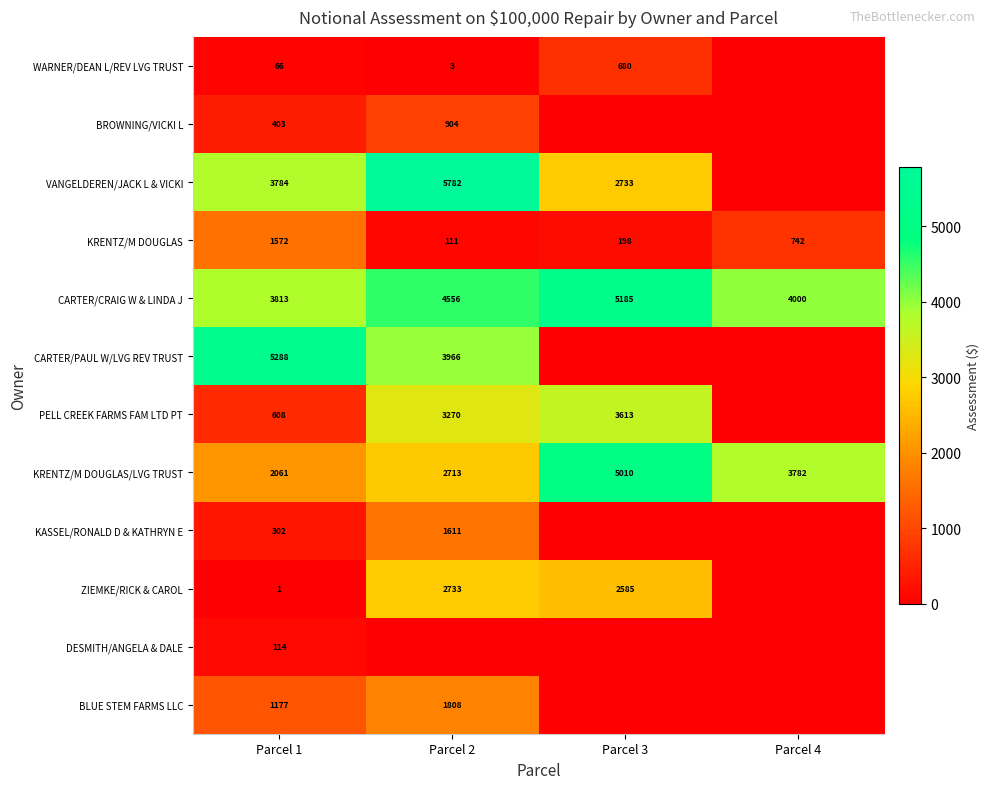

What is the maximum value shown in the chart?

5782.1